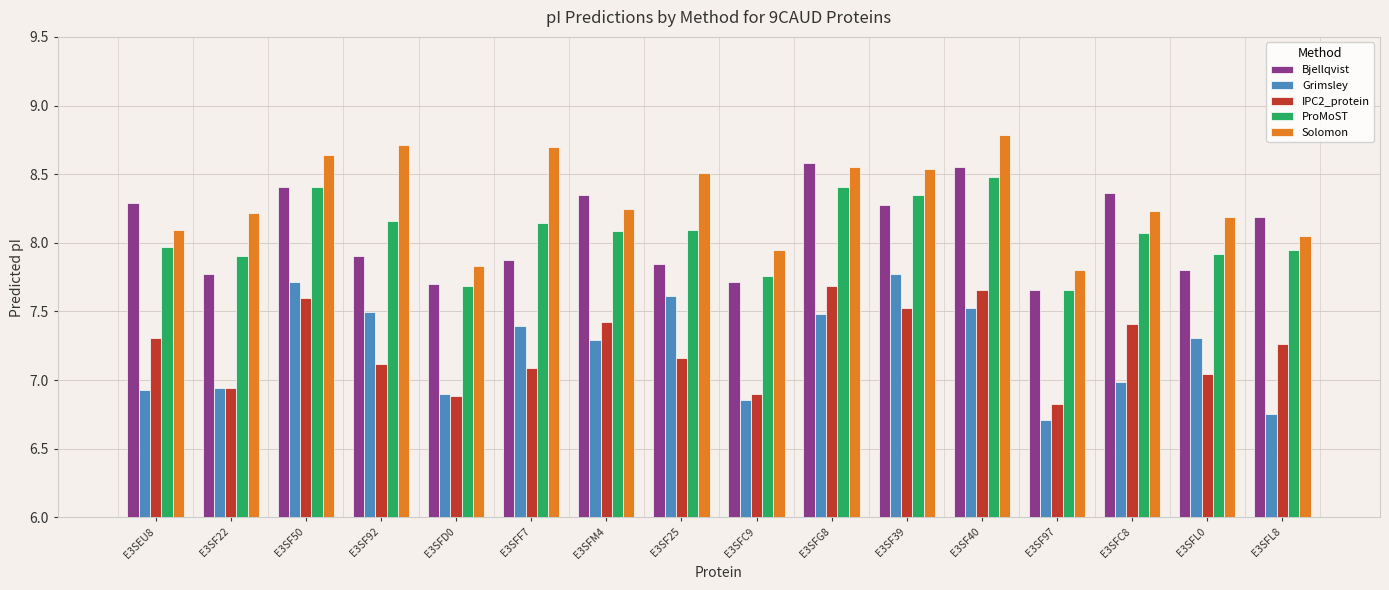

Rank the series by their maximum value, from lowest to highest.

IPC2_protein, Grimsley, ProMoST, Bjellqvist, Solomon